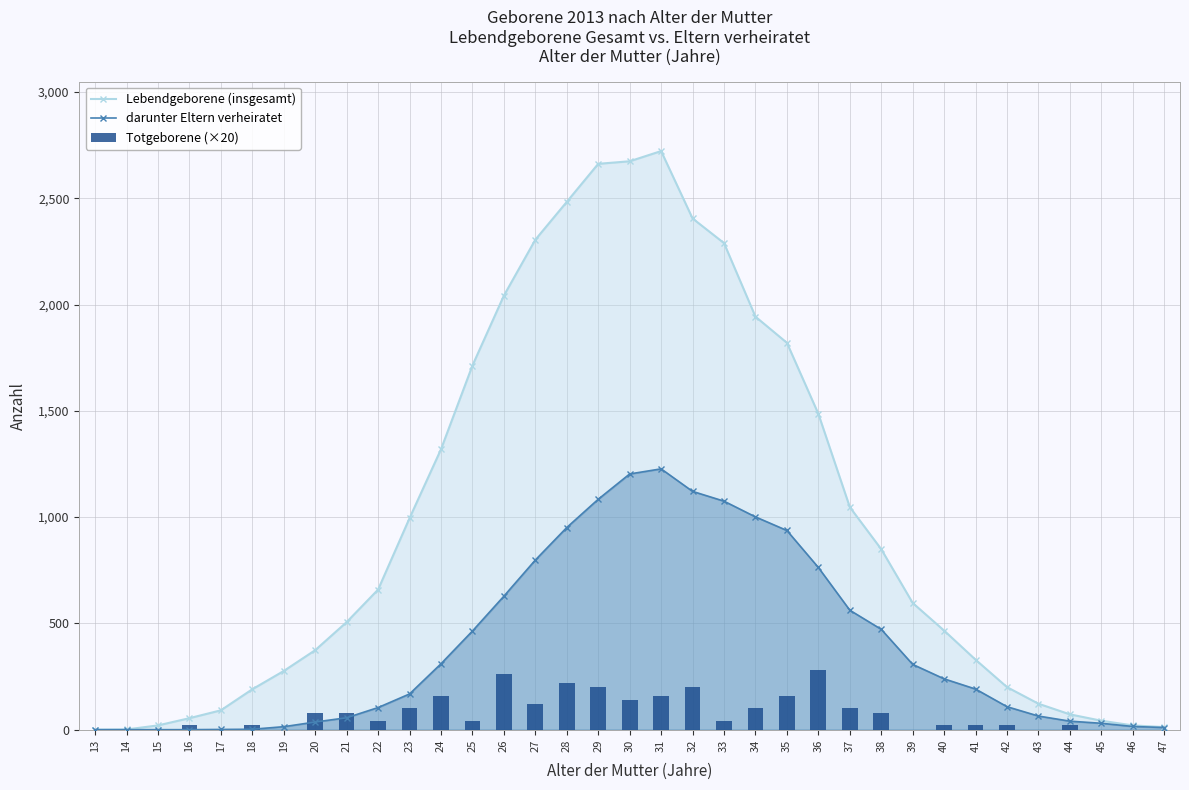

How many values in the Totgeborene (×20) series exceed 40?

16